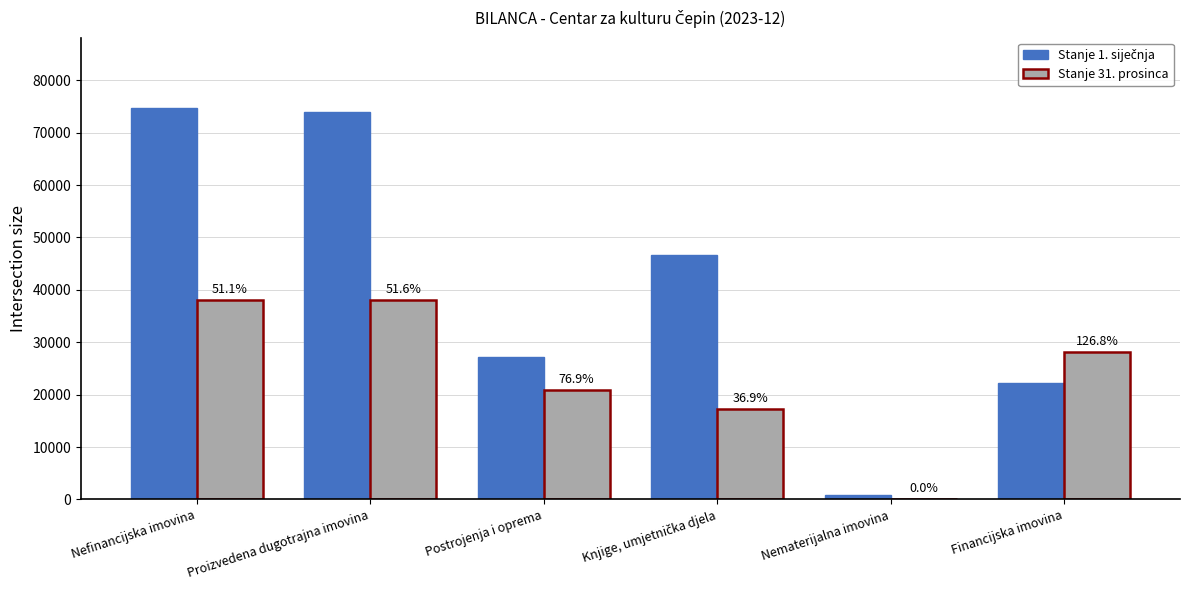

Are the bars grouped side by side (vs. stacked)?

Yes